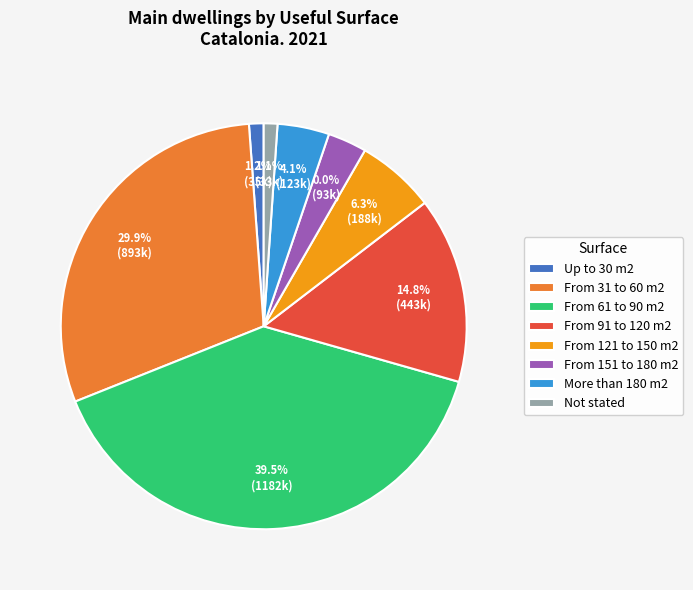

Does More than 180 m2 account for over 50% of the chart?

No